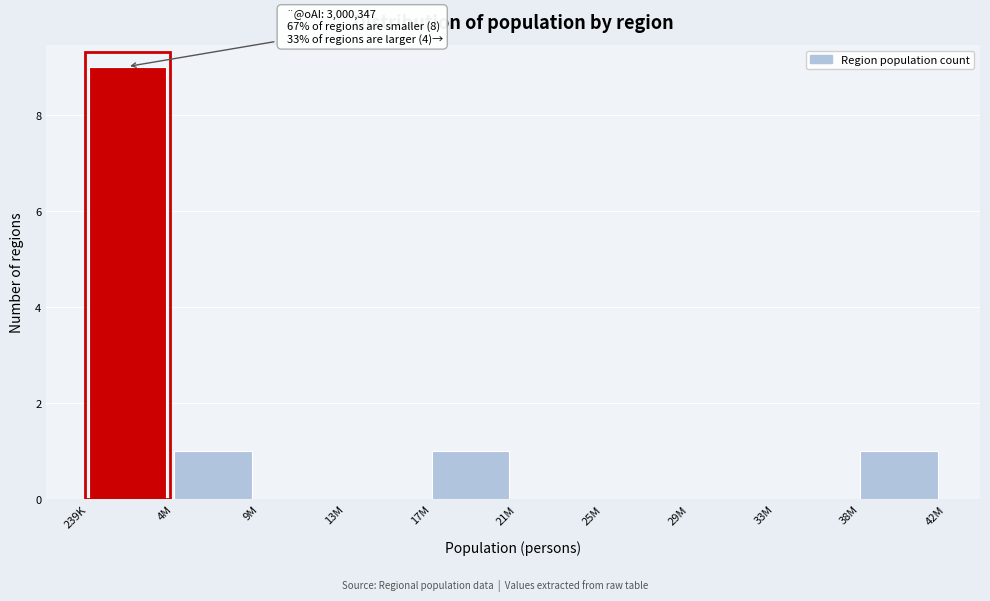

Reading left to right, extract all data points from this chart.

239K=9	4M=1	9M=0	13M=0	17M=1	21M=0	25M=0	29M=0	33M=0	38M=1